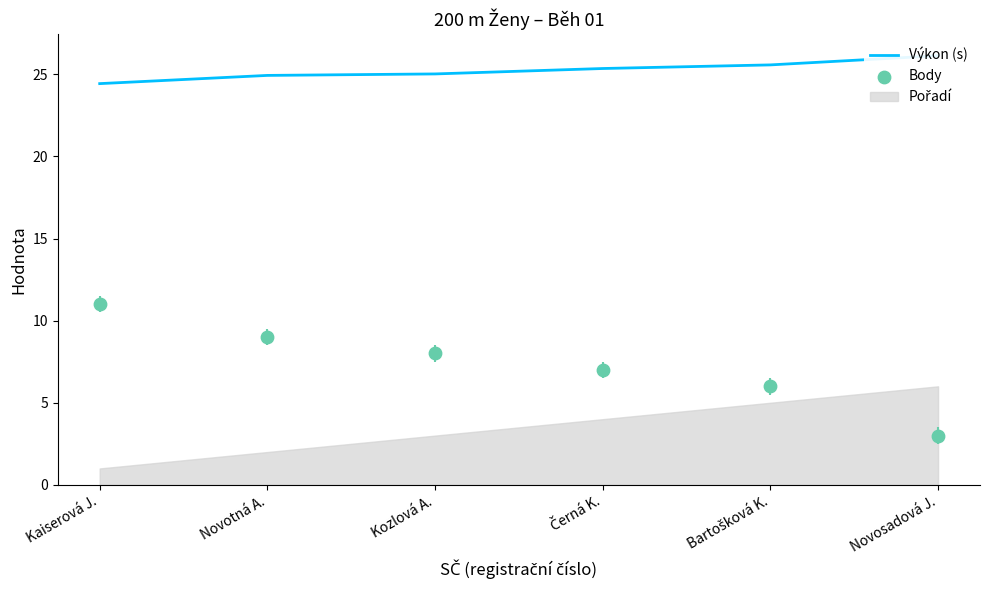

At which category is the sum across all series the highest?

Kaiserová J.